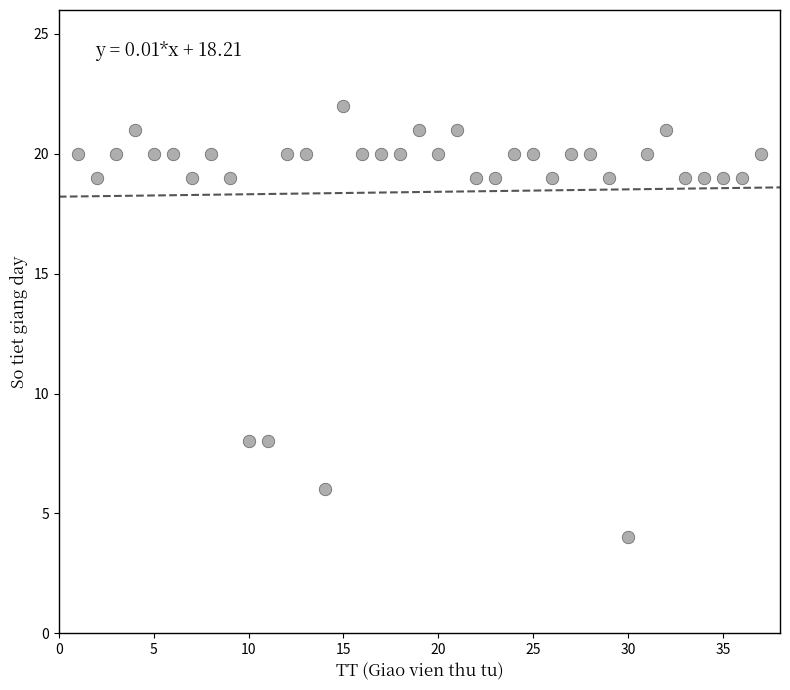

What is the range of Y values (max minus min)?

18